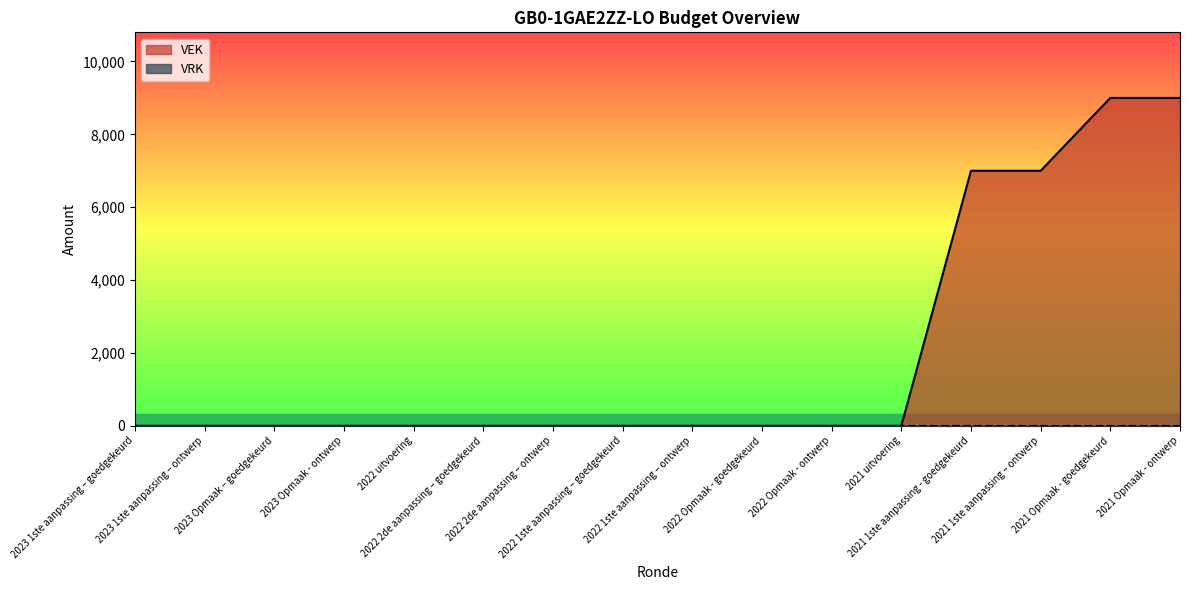

Is it true that the value at 2022 2de aanpassing – ontwerp is 0?

True